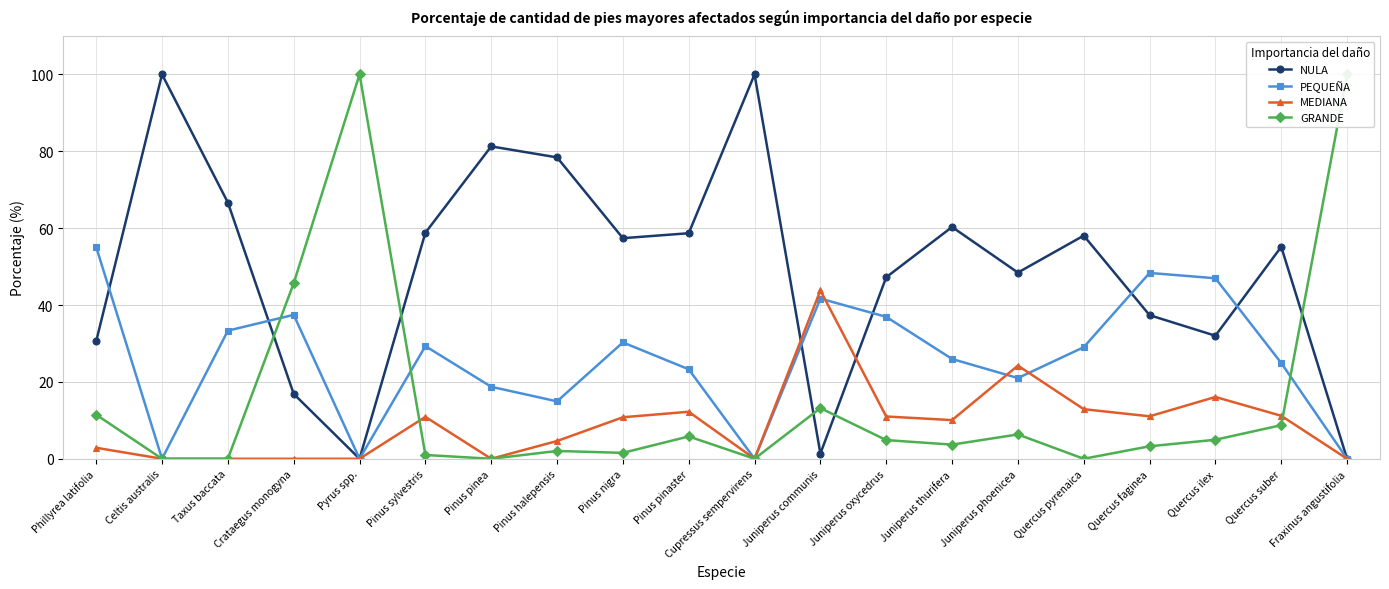

Which series ends up on top after the final intersection of NULA and MEDIANA?

NULA